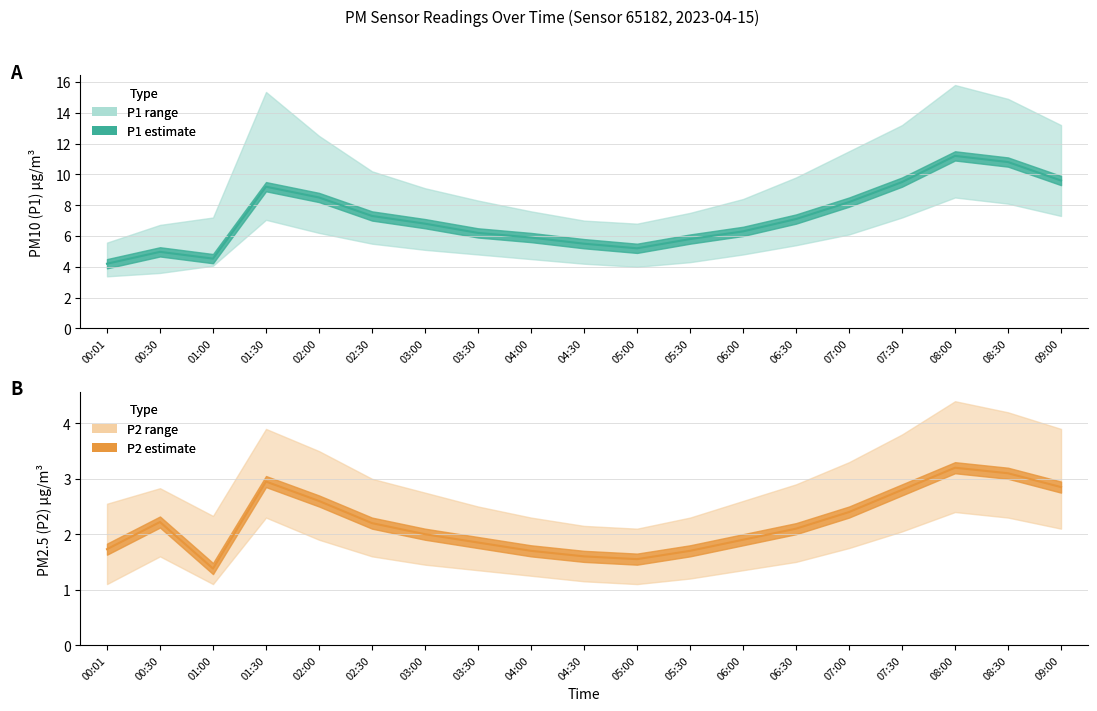

Between 01:30 and 03:30, which series saw the biggest shift?

P1_upper